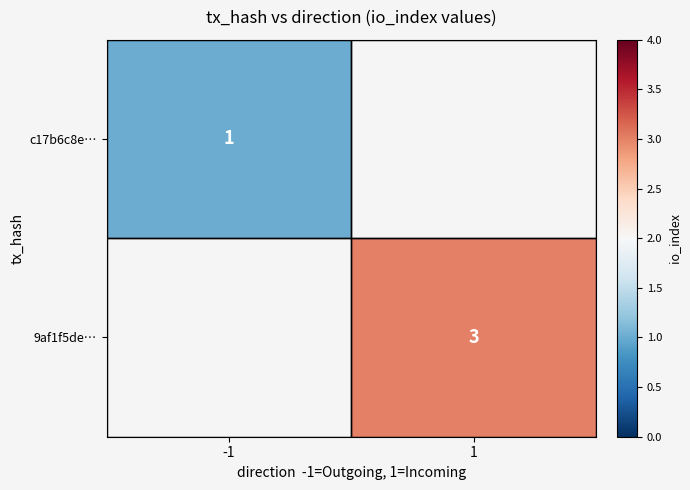

Between 1 and -1, which is larger?

-1